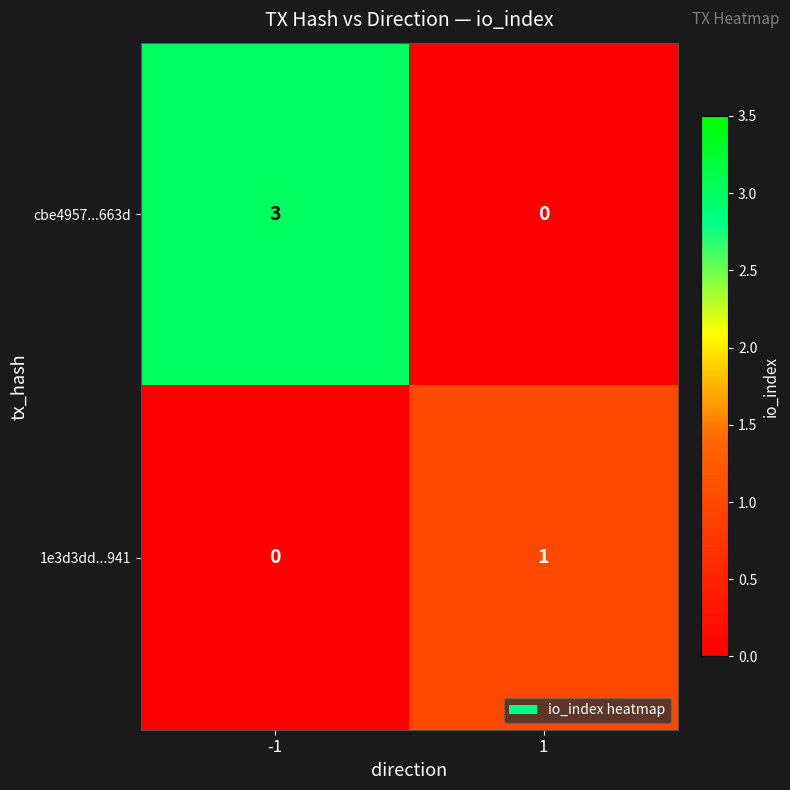

What is the sum of all cbe4957...663d values?

3